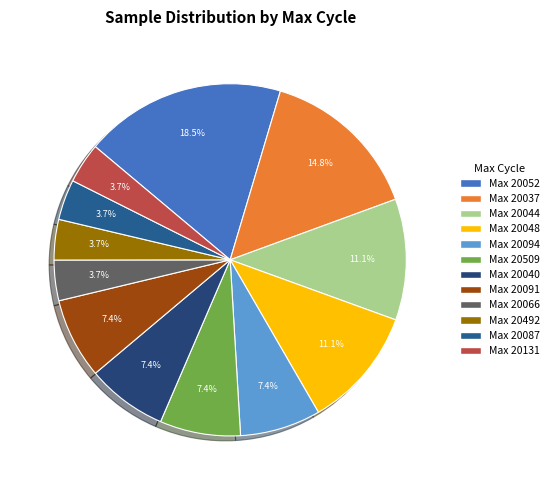

How many slices are in this pie chart?

12